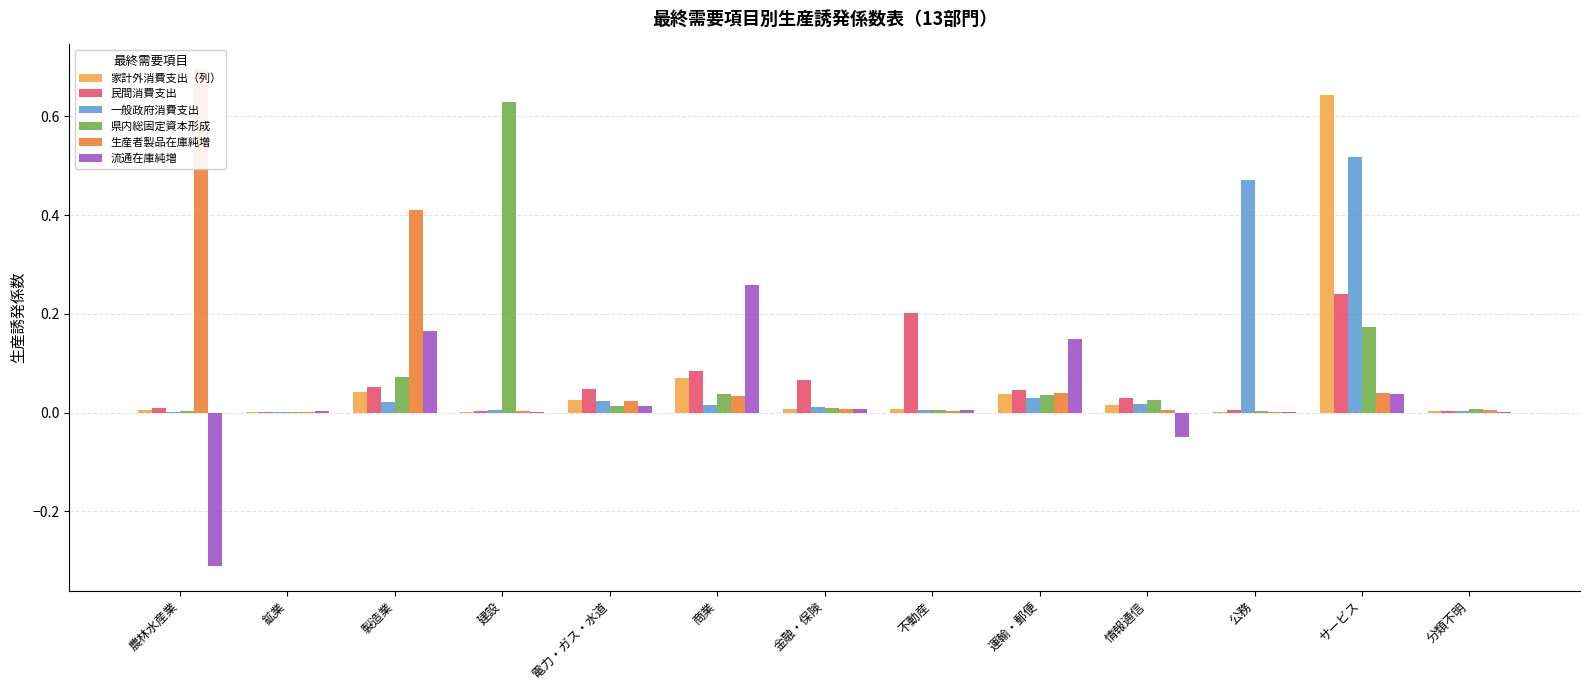

List the labels in order of 一般政府消費支出 value, smallest first.

鉱業, 農林水産業, 分類不明, 建設, 不動産, 金融・保険, 商業, 情報通信, 製造業, 電力・ガス・水道, 運輸・郵便, 公務, サービス